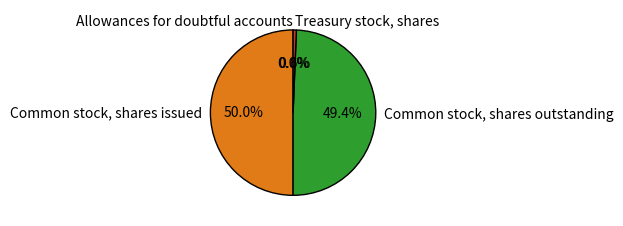

Which slice is the largest?

Common stock, shares issued